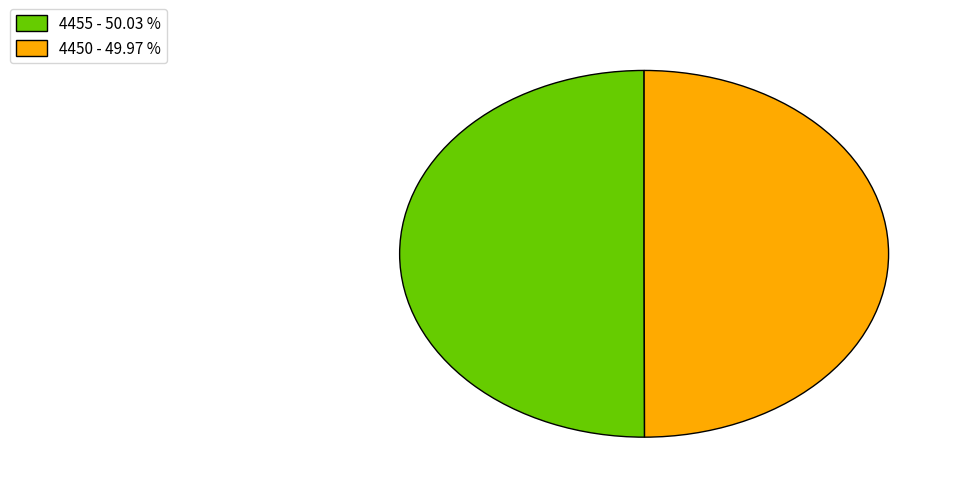

Is the sum of 4450 - 49.97 % and 4455 - 50.03 % greater than half?

Yes